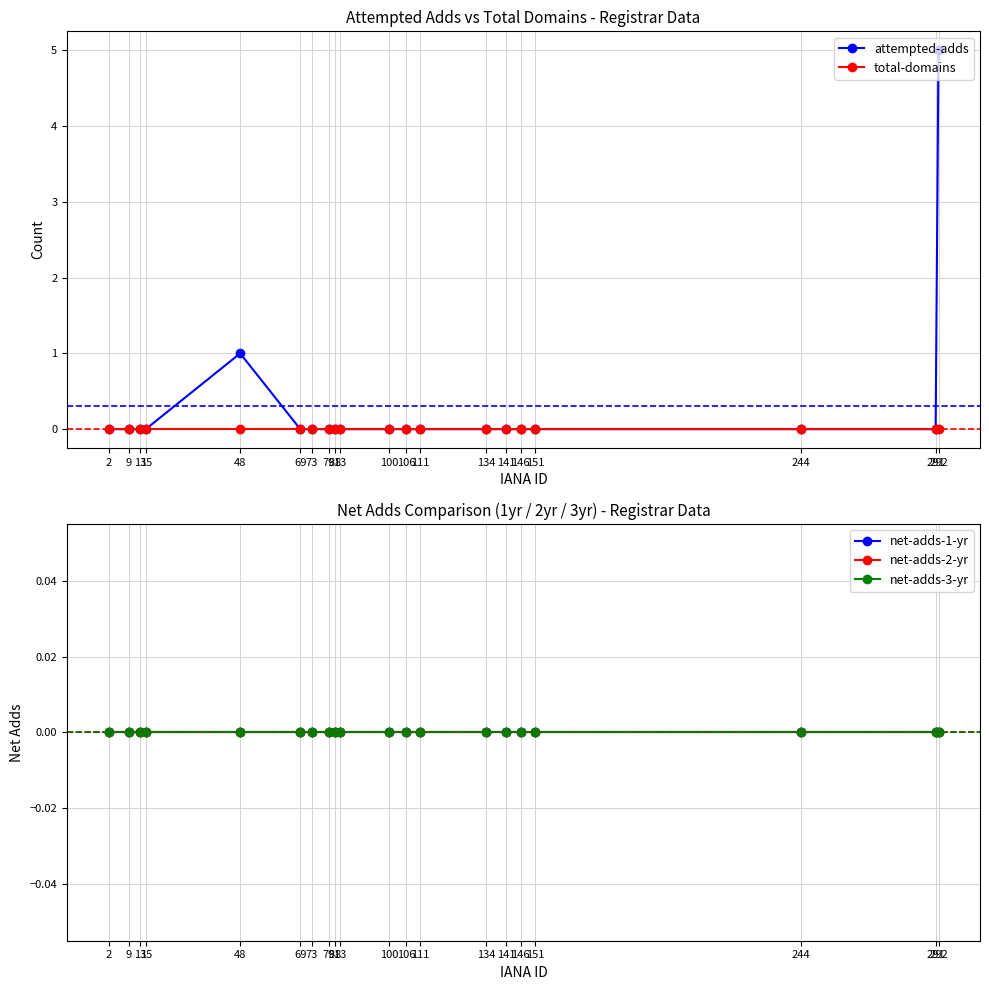

True or false: net-adds-3-yr and net-adds-2-yr intersect in this chart.

False